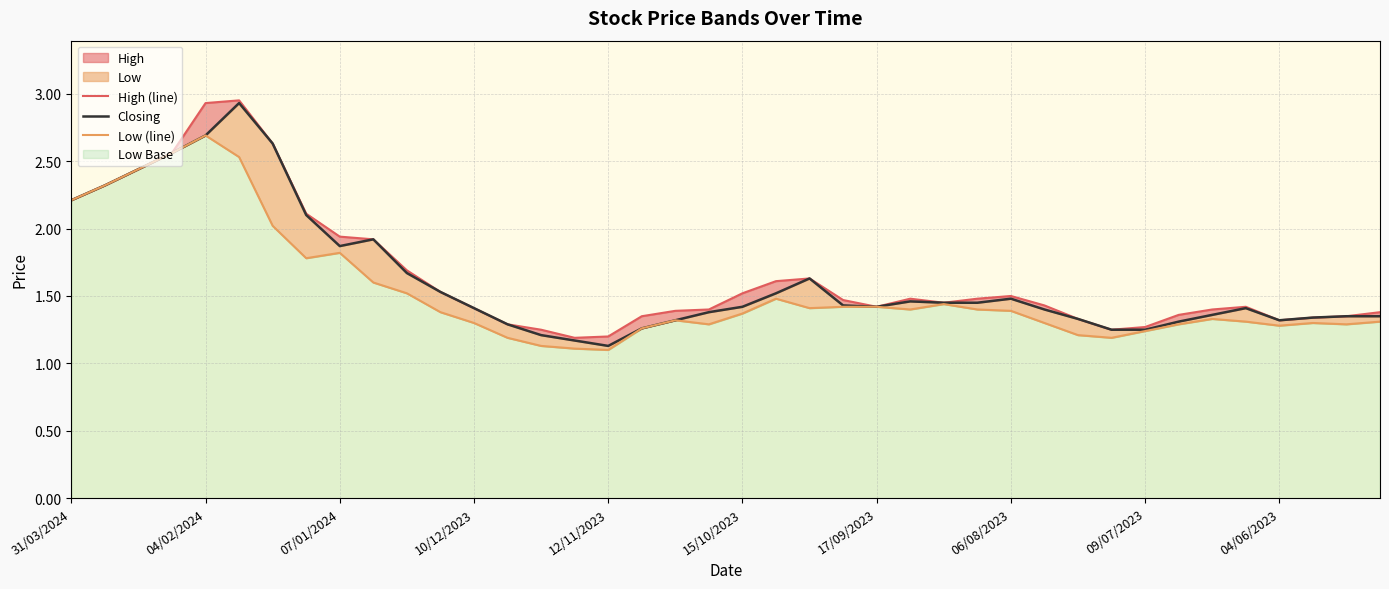

Between 31/03/2024 and 34, which is larger?

31/03/2024